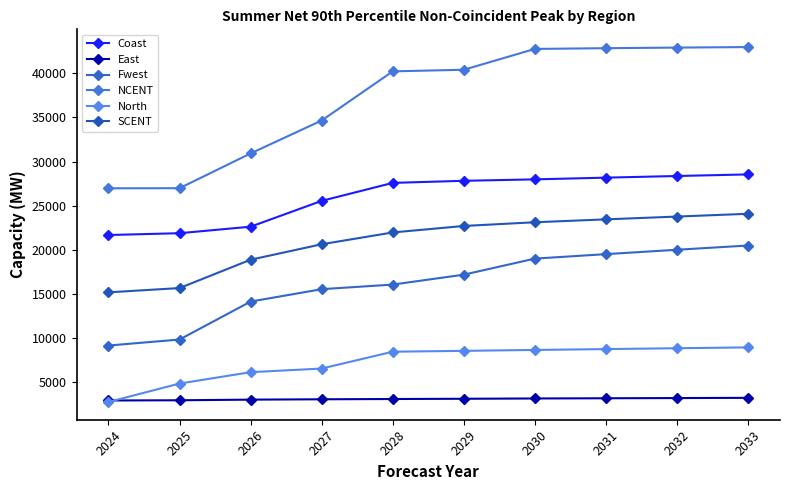

Rank the series at 2031 from highest to lowest value.

NCENT, Coast, SCENT, Fwest, North, East